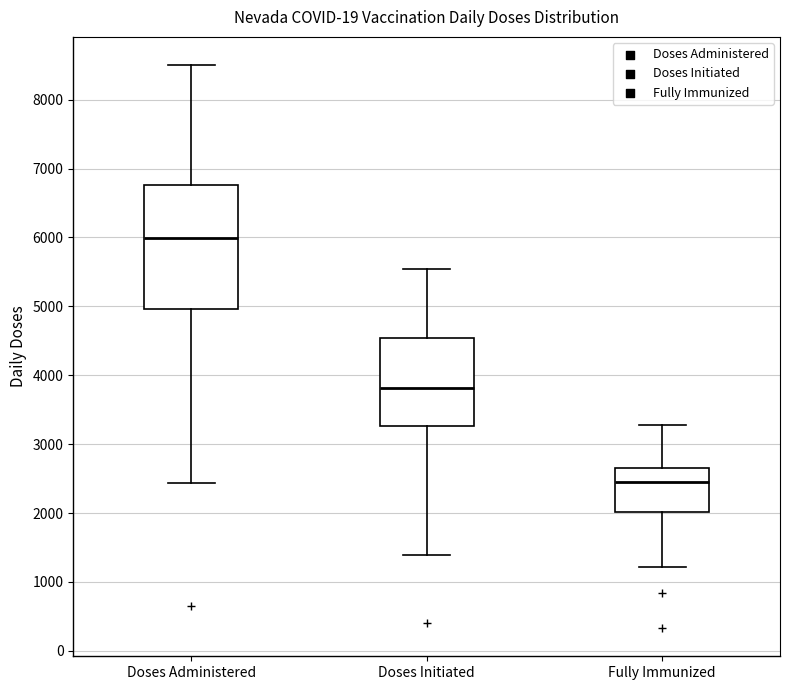

Which box's median line is the lowest?

Fully Immunized